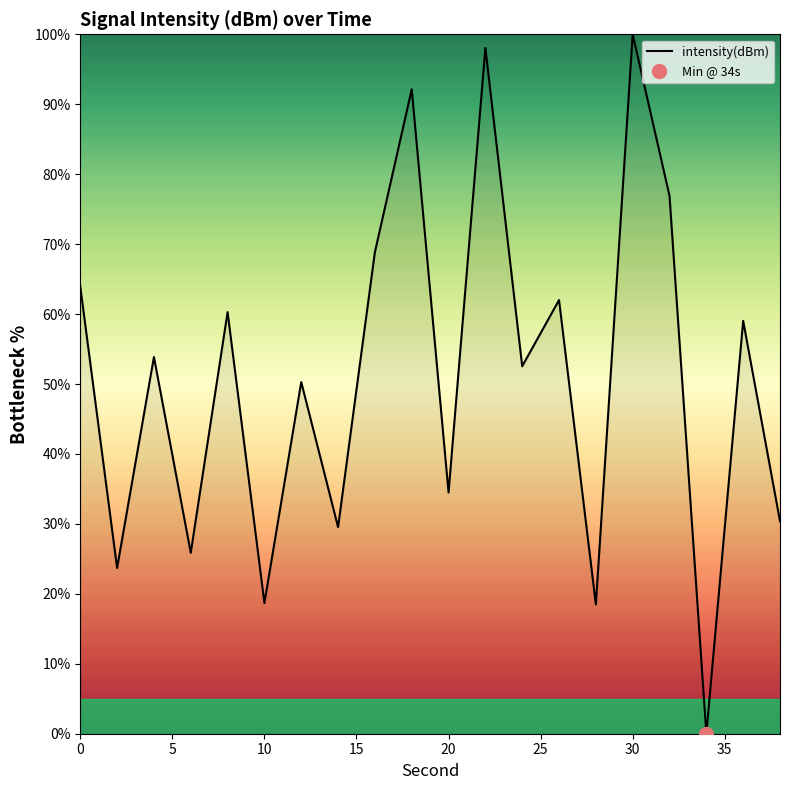

List the labels in order of value, largest first.

30, 22, 18, 32, 16, 0, 26, 8, 36, 4, 24, 12, 20, 38, 14, 6, 2, 10, 28, 34